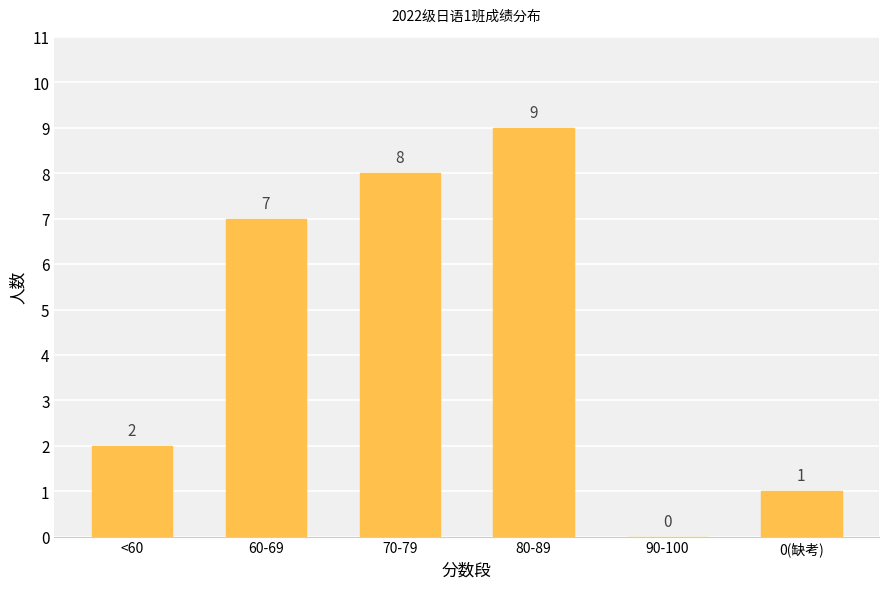

What value does the data have at 60-69?

7